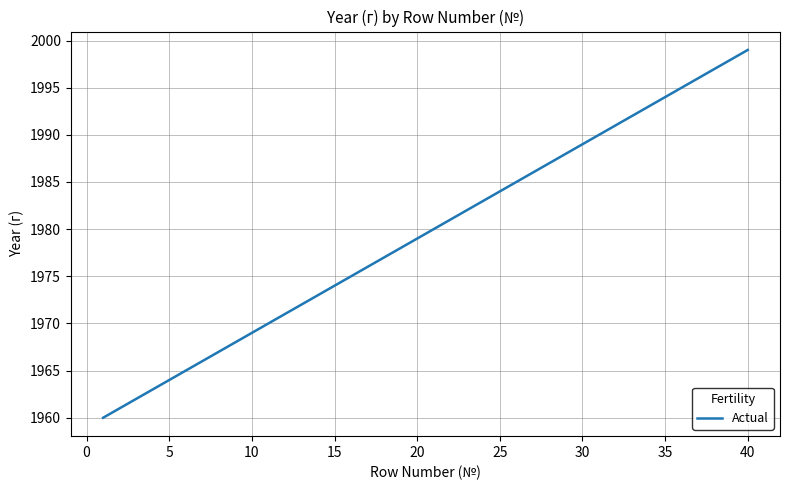

What is the difference between the maximum and minimum values?

39